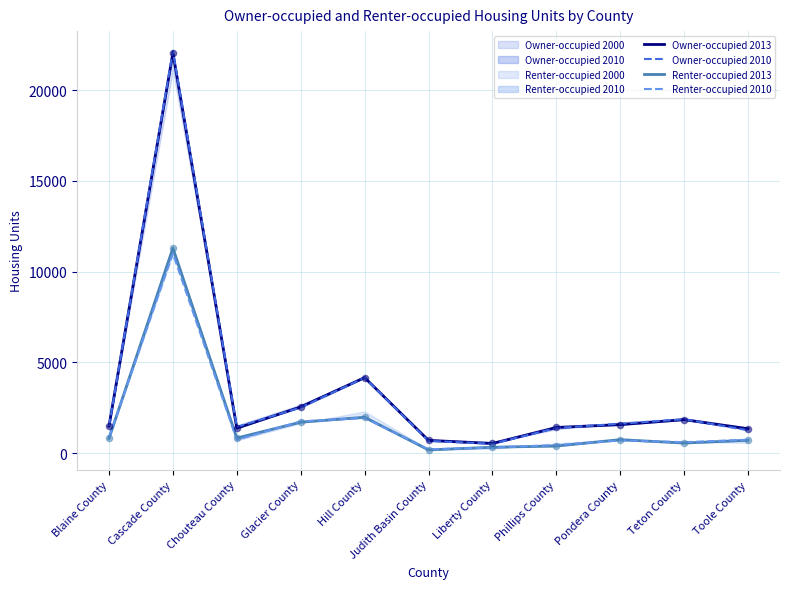

What is the total value across all series at Hill County?

12216